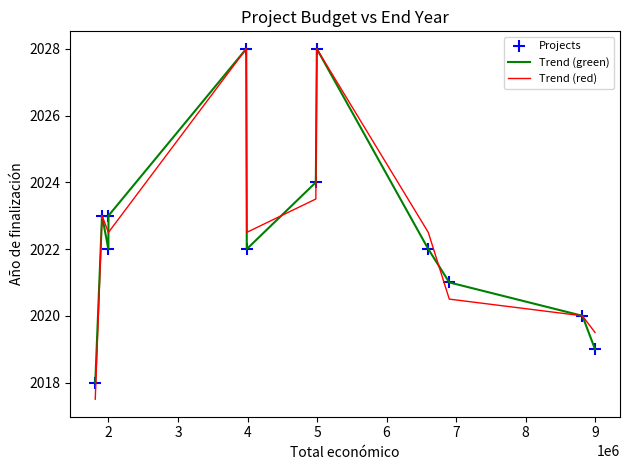

Which series has the largest range (max minus min)?

Trend (red)